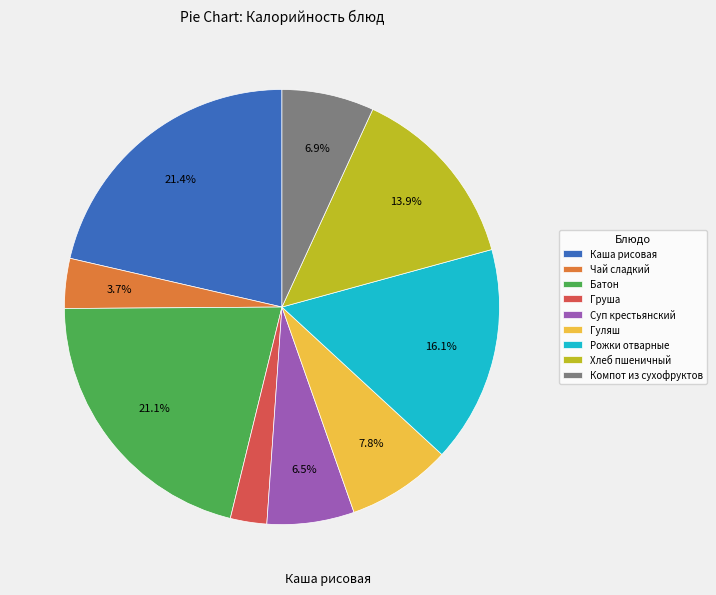

How many slices are in this pie chart?

9